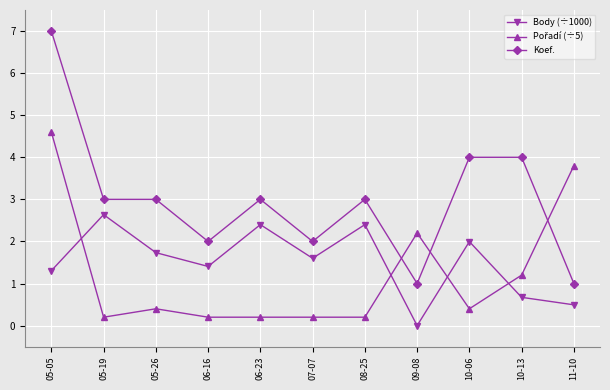

What is the highest value of the Body (÷1000) series?

2.6